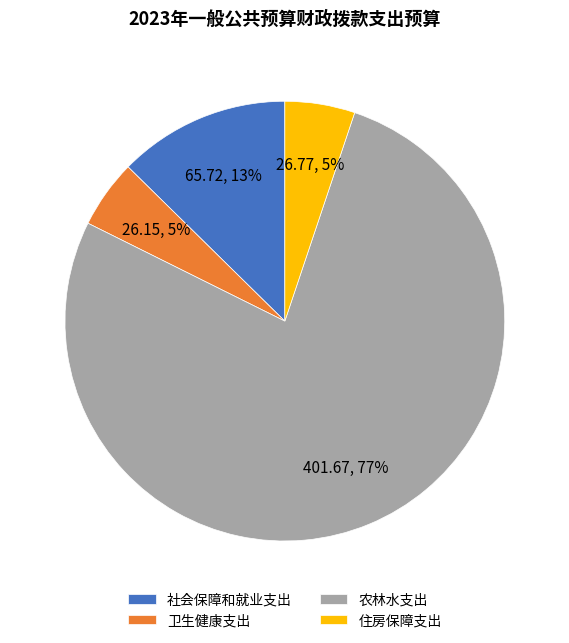

To the nearest percent, what percentage of the pie is 卫生健康支出?

5%